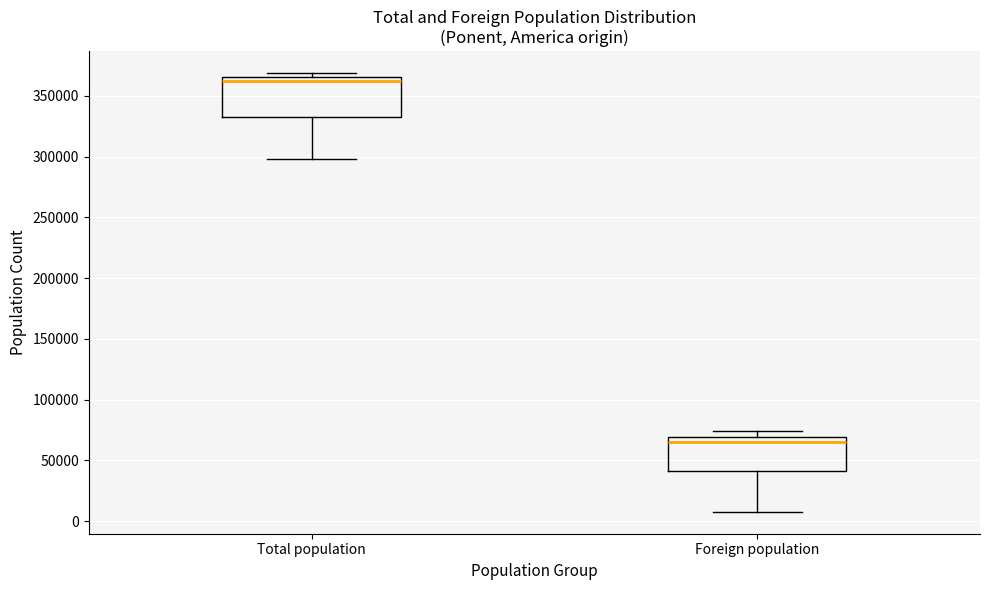

Where does the lower whisker of the box for Total population end on the y-axis? The values are not printed on the chart, so give them approximately, as read against the axis.

300000